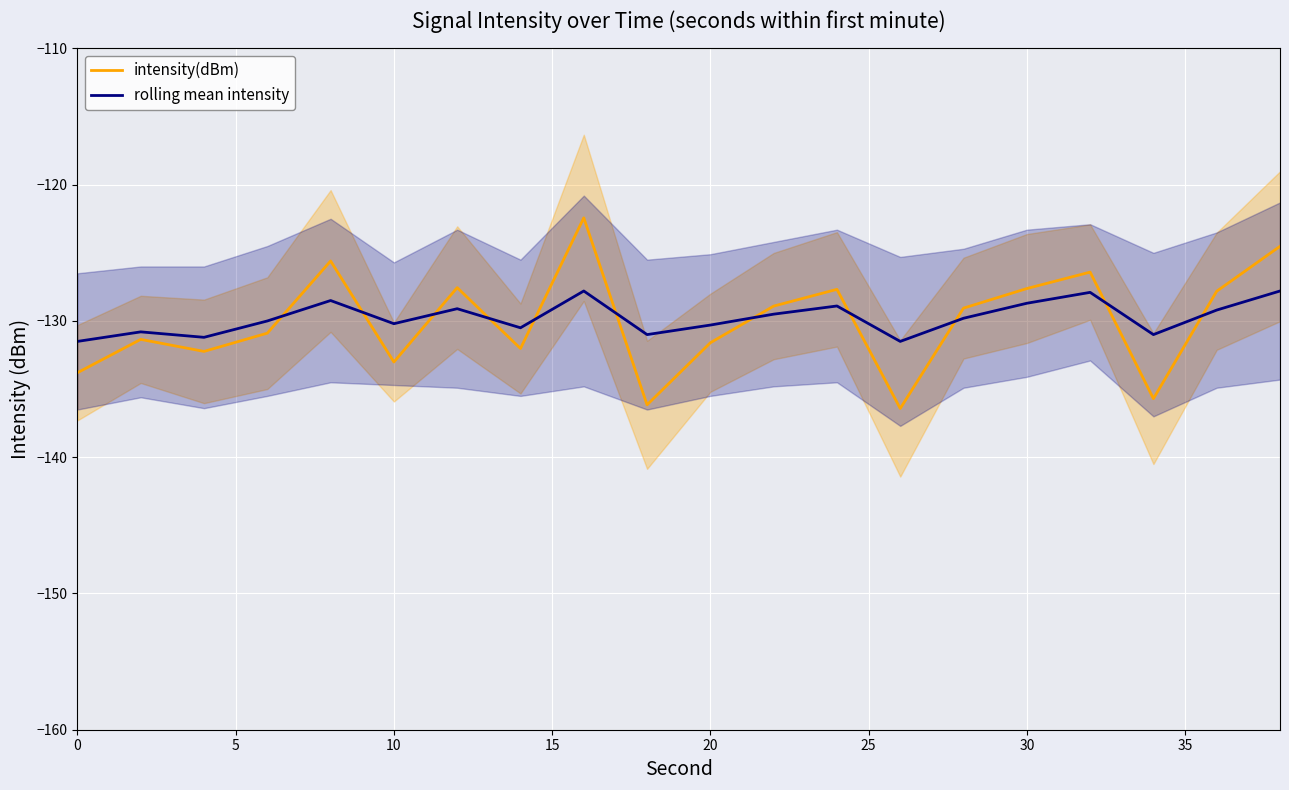

What is the difference between the second highest and second lowest values in the rolling mean intensity series?

3.7